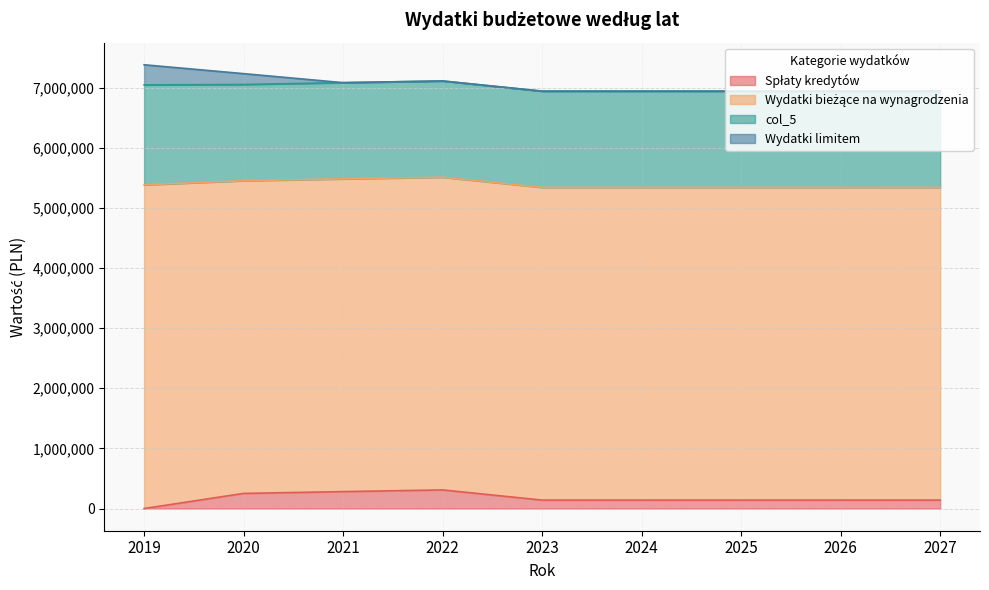

What are all the series names shown in the legend?

Spłaty kredytów, Wydatki bieżące na wynagrodzenia, col_5, Wydatki limitem